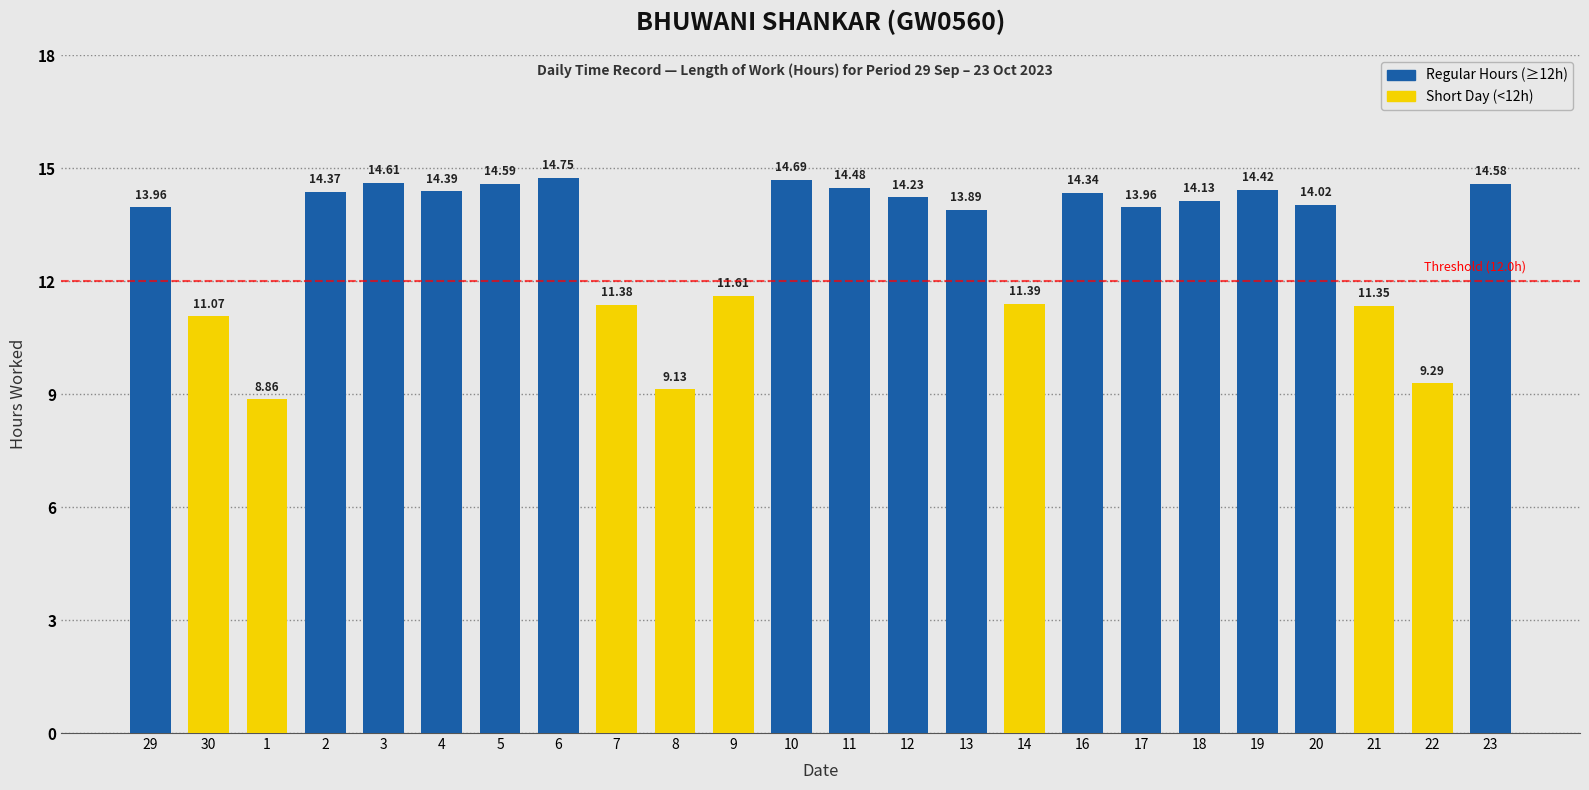

At which category does the chart reach its peak across all series?

6